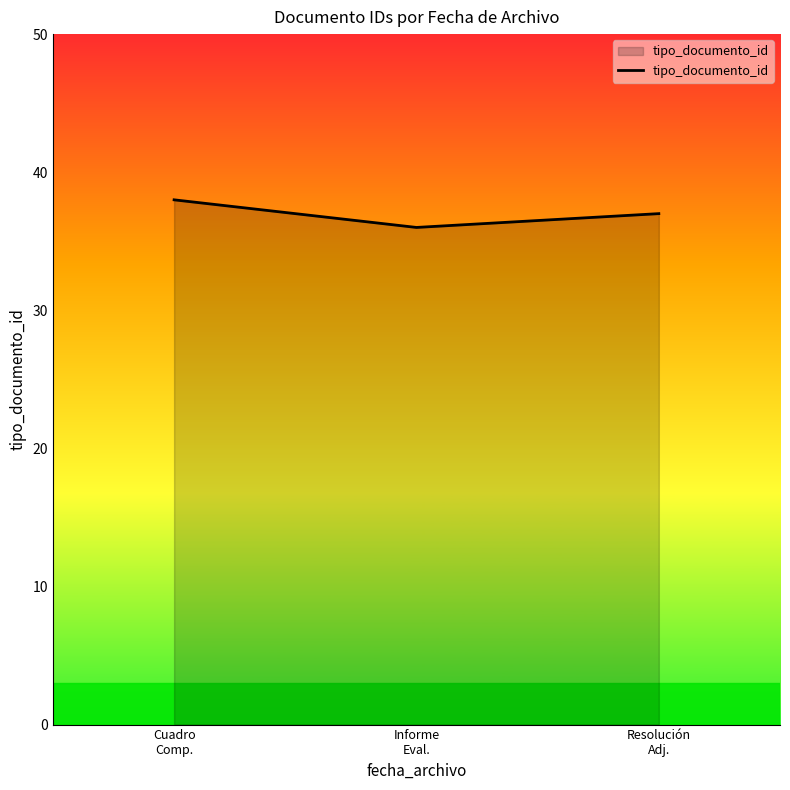

What is the smallest value displayed?

36